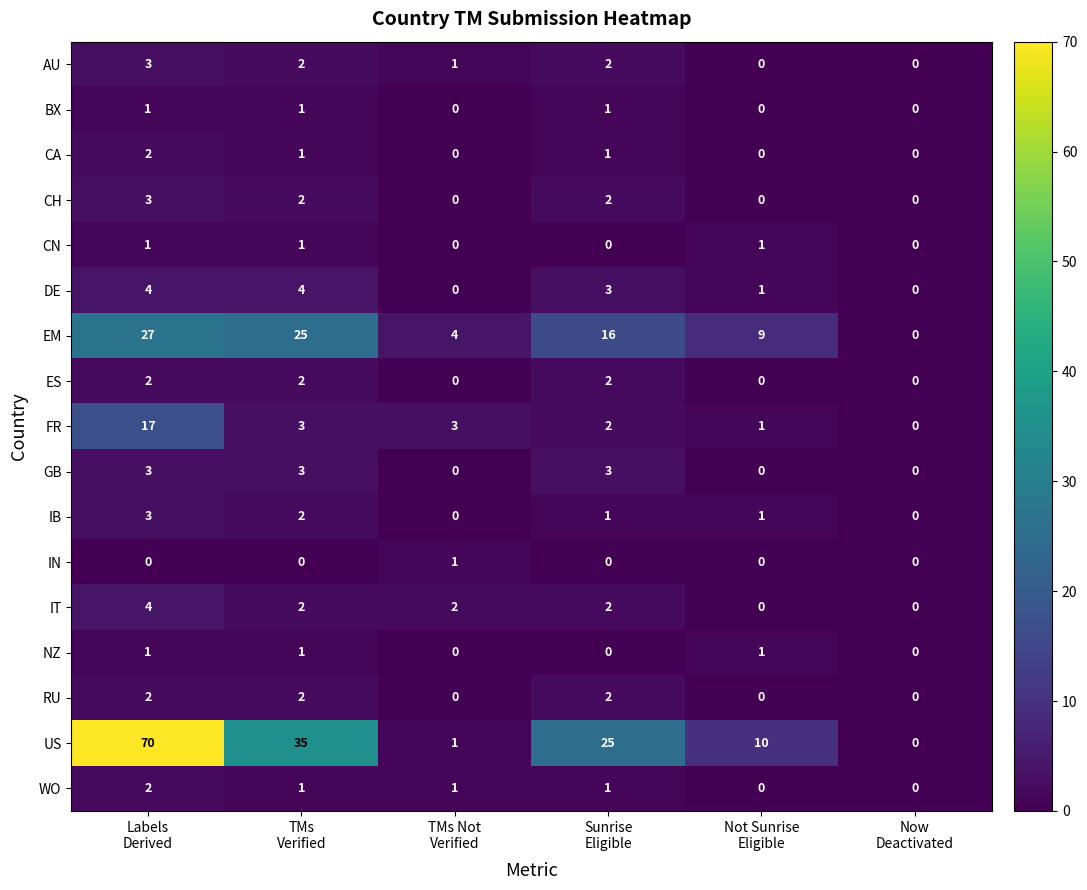

What is the average value of the US series?

24